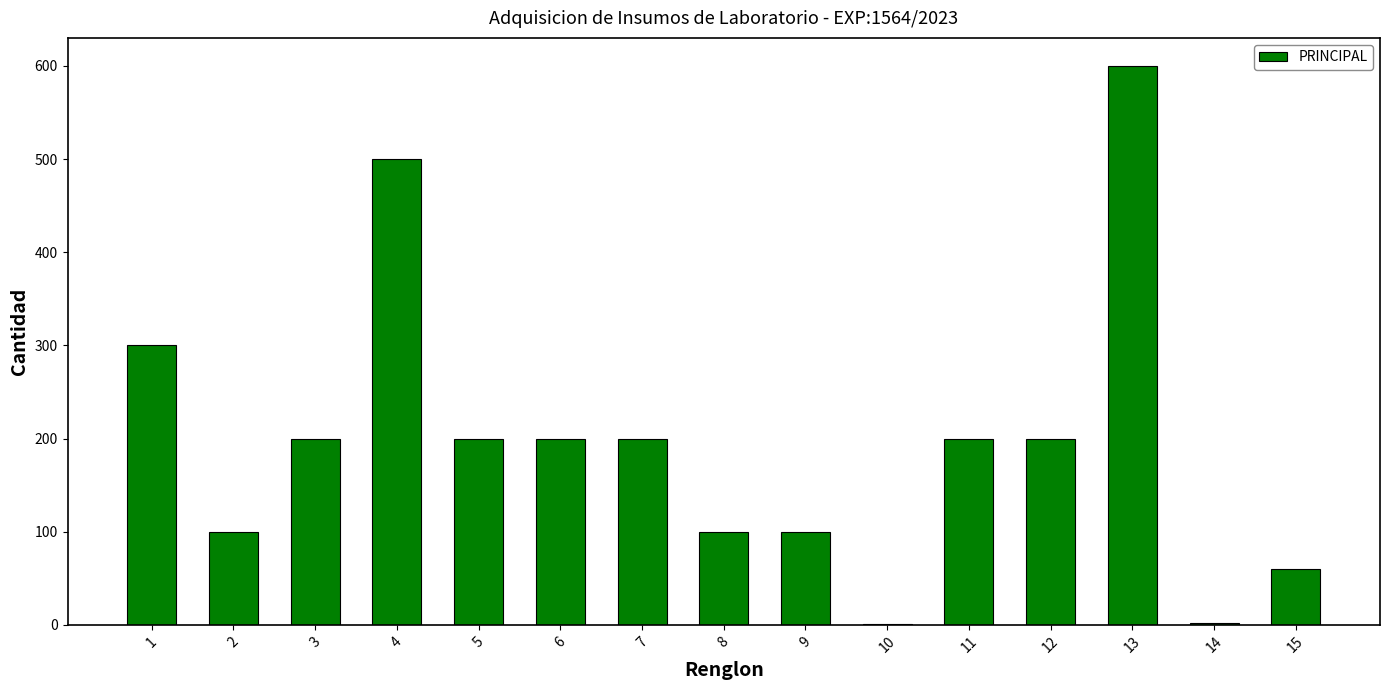

At which label does the data first exceed 200?

1